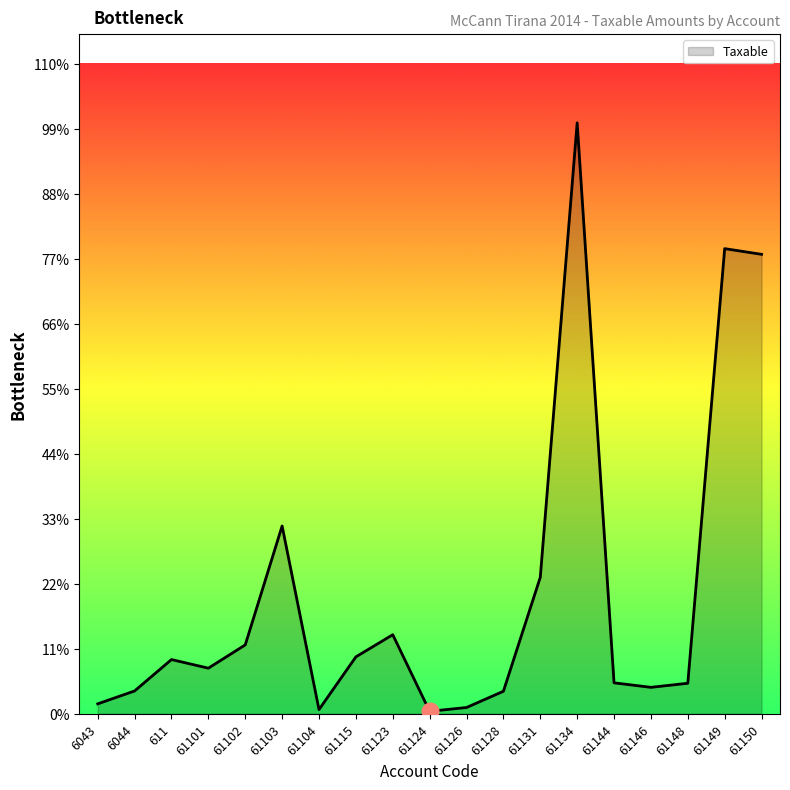

At which label does the data first exceed 1149043?

611